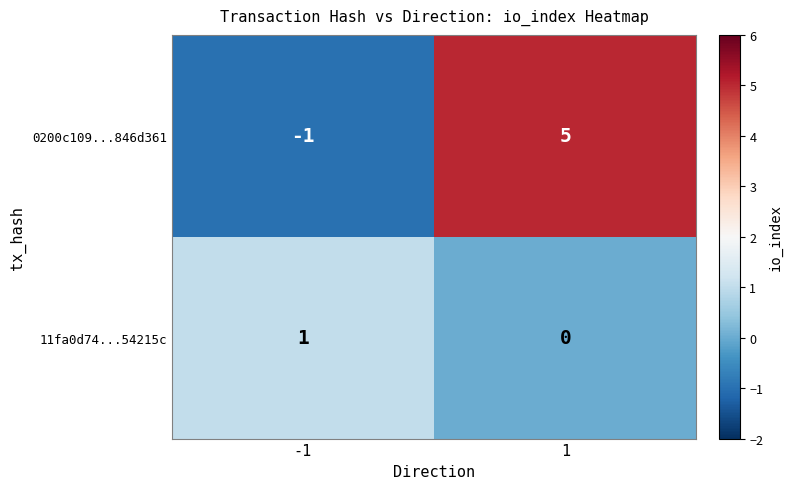

Between -1 and 1, which series saw the biggest shift?

0200c109...846d361